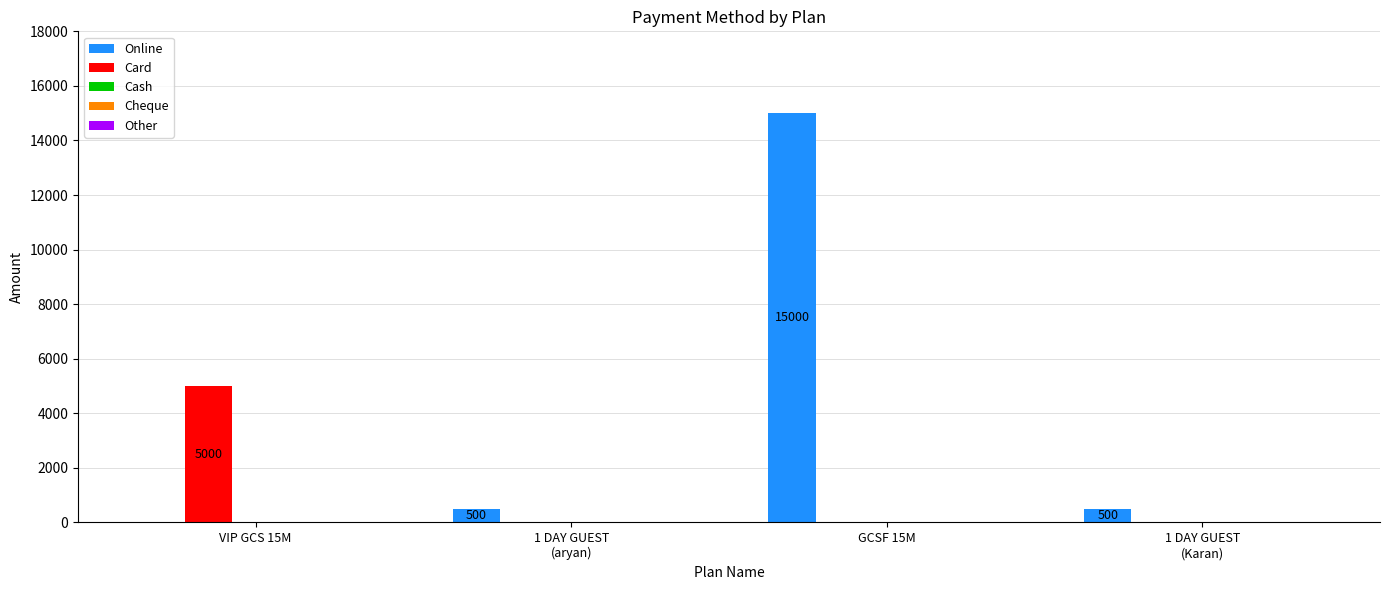

At which category is the sum across all series the highest?

GCSF 15M